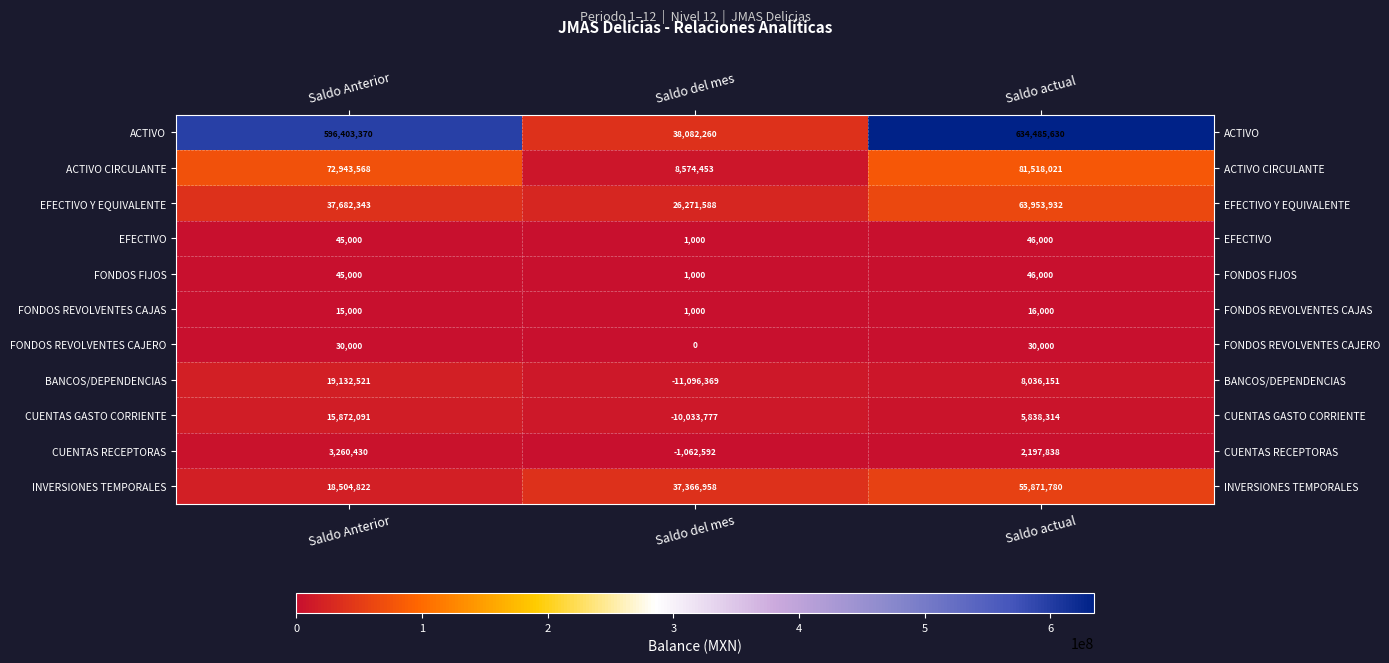

What is the total value across all series at Saldo Anterior?

763934145